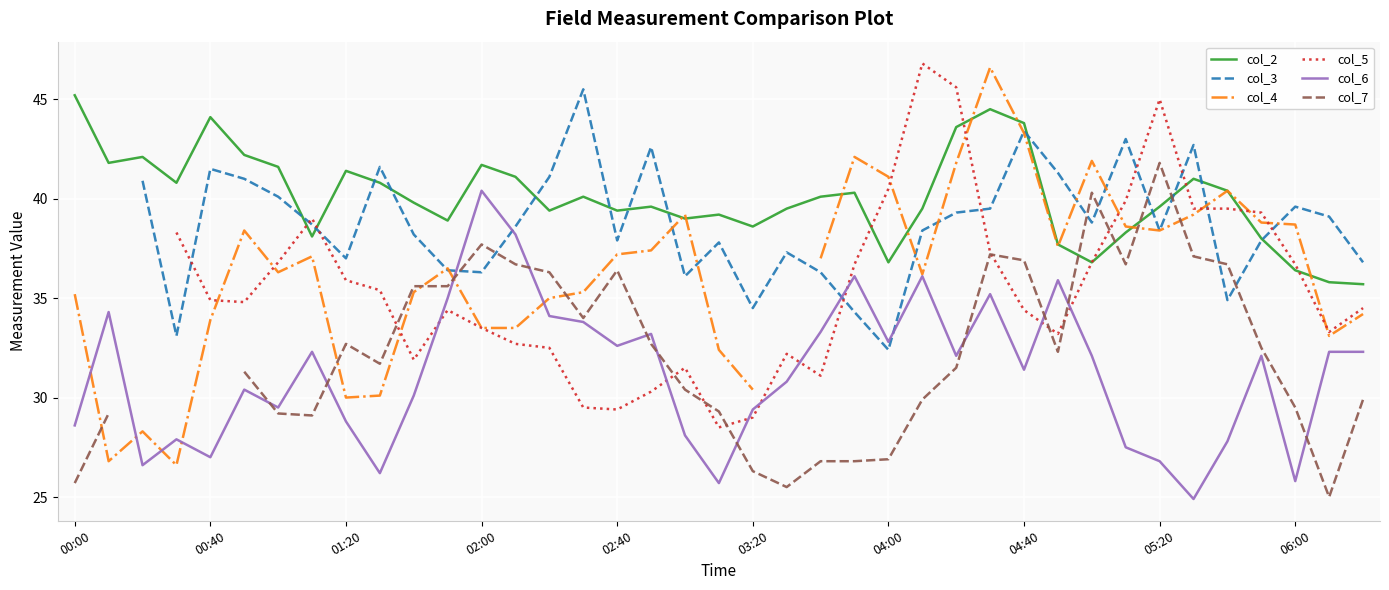

True or false: col_6 and col_2 intersect in this chart.

False